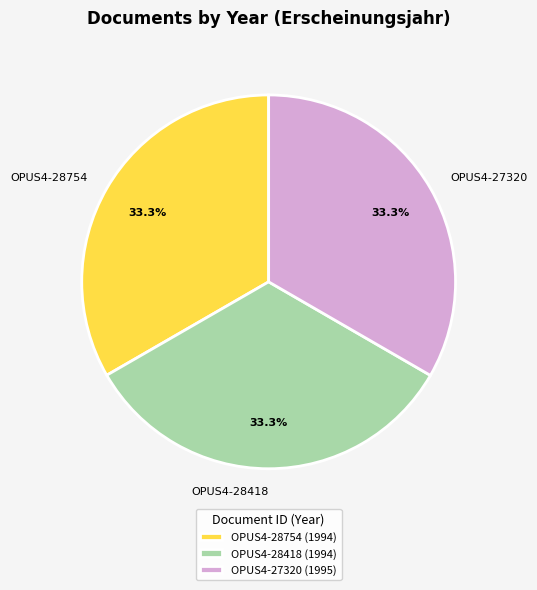

What percentage is the OPUS4-28418 slice, to the nearest percent?

33%